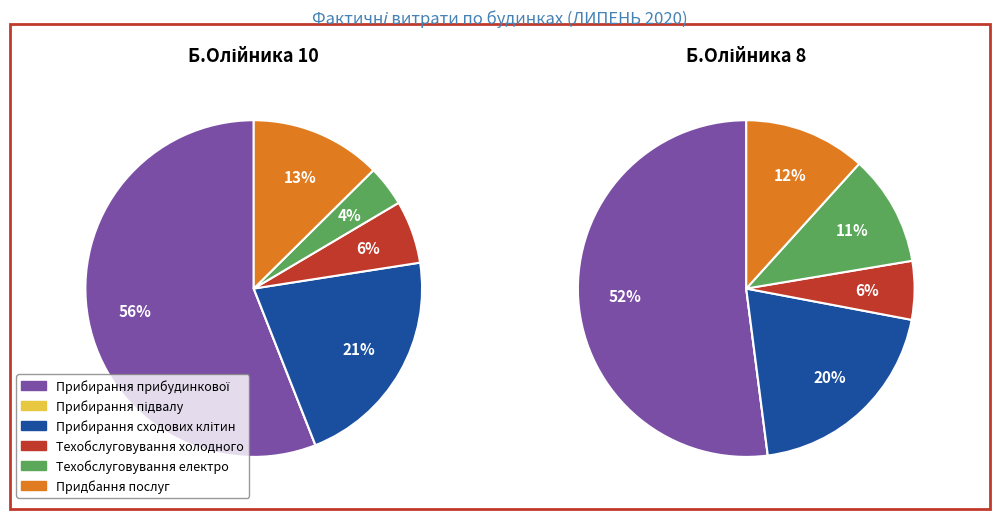

Is there any slice that represents more than half of the pie?

Yes